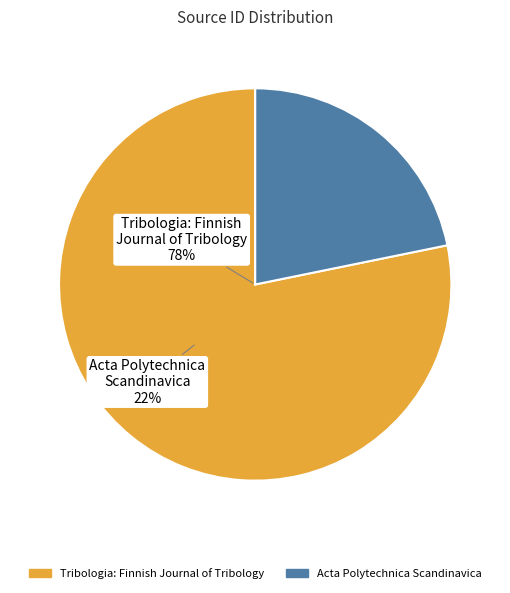

Does Tribologia: Finnish Journal of Tribology account for over 50% of the chart?

Yes